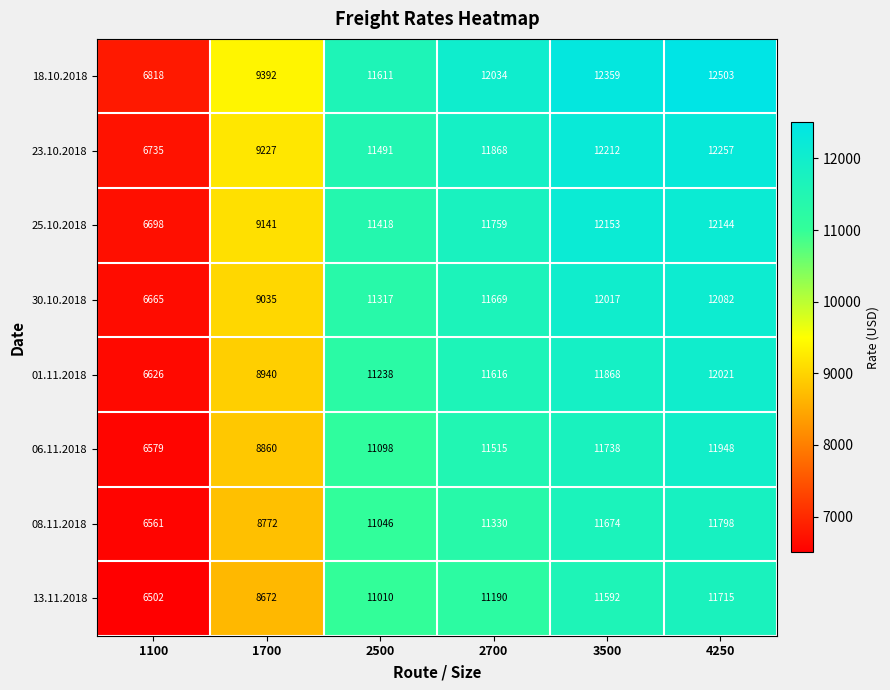

What value does the 30.10.2018 series have at 3500?

12017